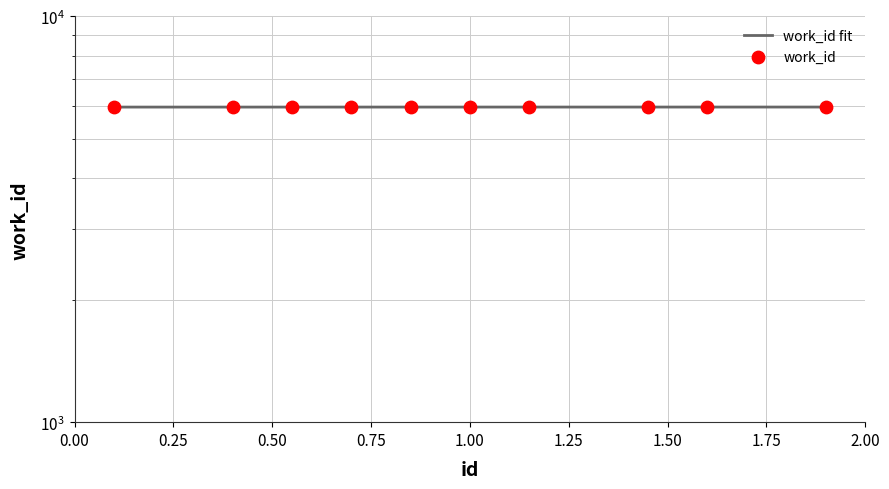

Which has a higher value, 15894 or 15890?

15894